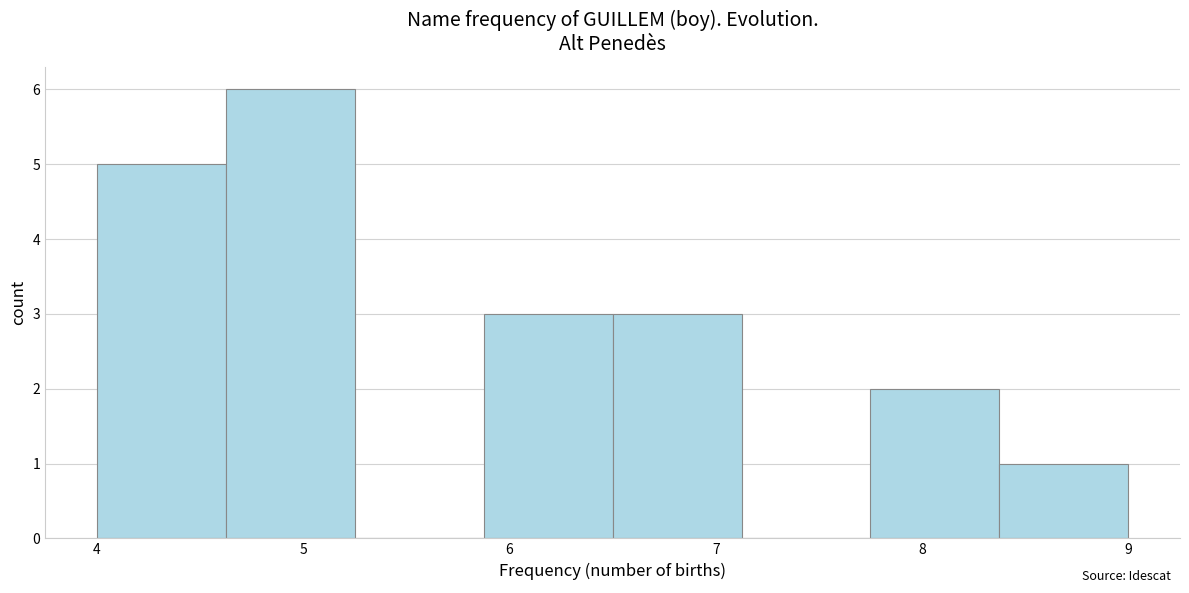

Reading left to right, list every bar in this chart as the range it spans on the x-axis followed by its height. Neither the bar edges nor the heights are printed on the chart, so give them approximately, as read against the axes.

4.0 to 4.6: 5
4.6 to 5.3: 6
5.3 to 5.9: 0
5.9 to 6.5: 3
6.5 to 7.1: 3
7.1 to 7.8: 0
7.8 to 8.4: 2
8.4 to 9.0: 1